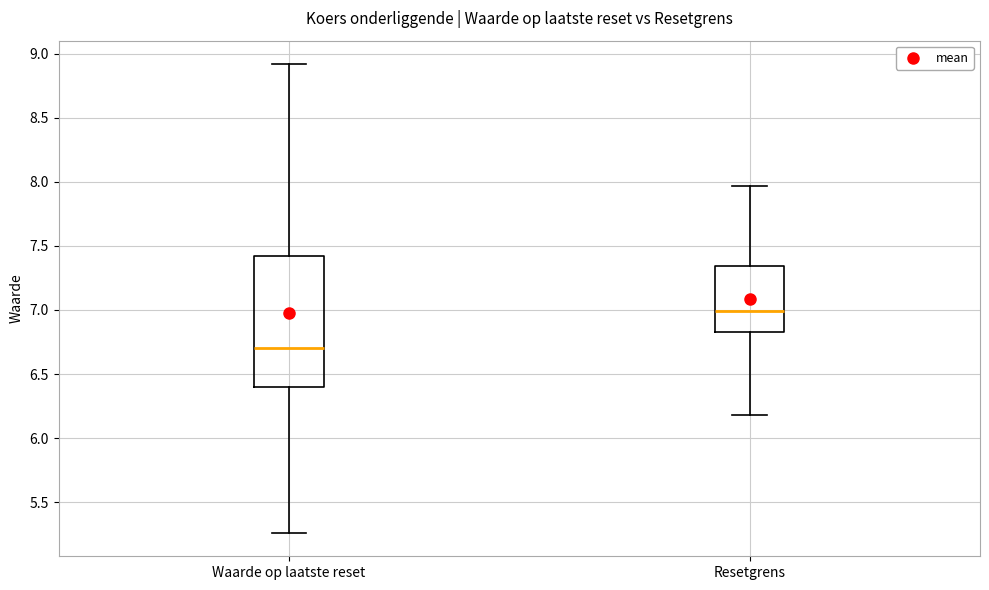

Reading left to right, transcribe this box plot: for each box, give where its median line is, the range the box spans, and where its two whiskers end, as read against the y-axis. The values are not printed on the chart, so give them approximately, as read against the axis.

Waarde op laatste reset: median 6.70, box 6.40 to 7.40, whiskers 5.25 to 8.90
Resetgrens: median 7.00, box 6.85 to 7.35, whiskers 6.20 to 7.95